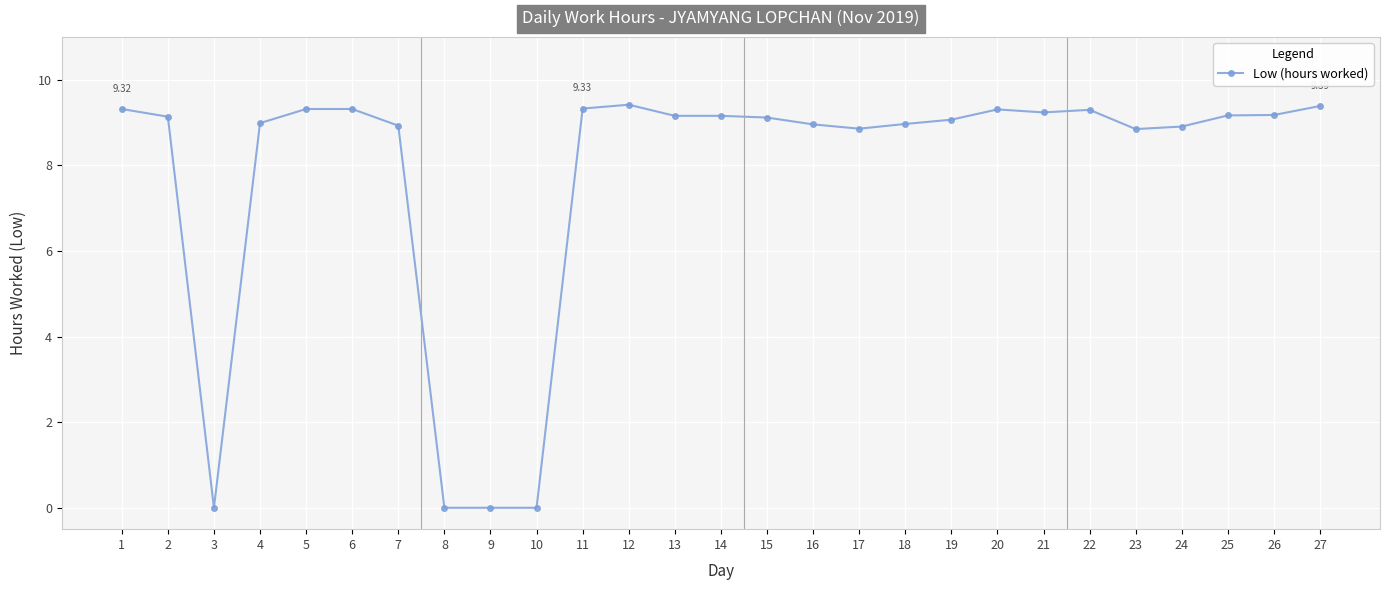

Count the number of categories in the chart.

27